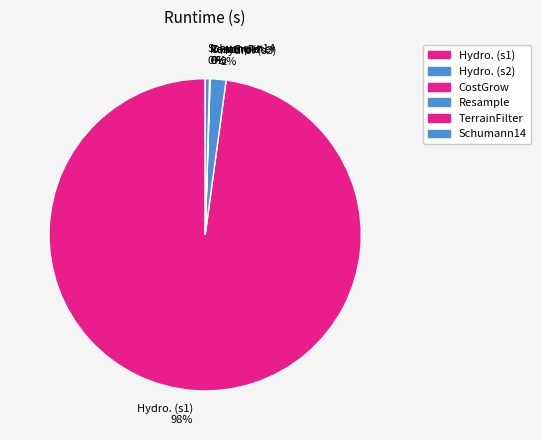

True or false: Hydro. (s1) 98% accounts for 89% of the total.

False